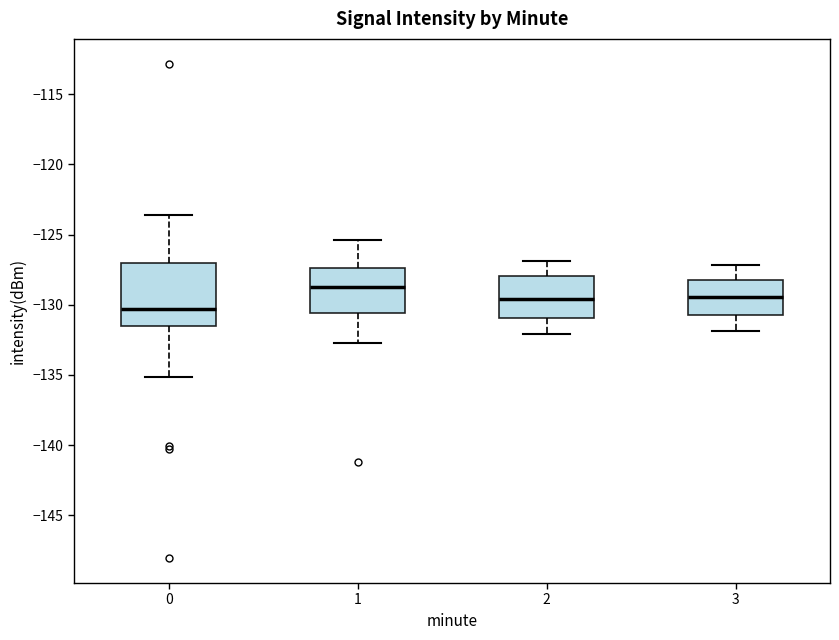

Comparing the boxes themselves (not the whiskers), which one is the tallest?

0